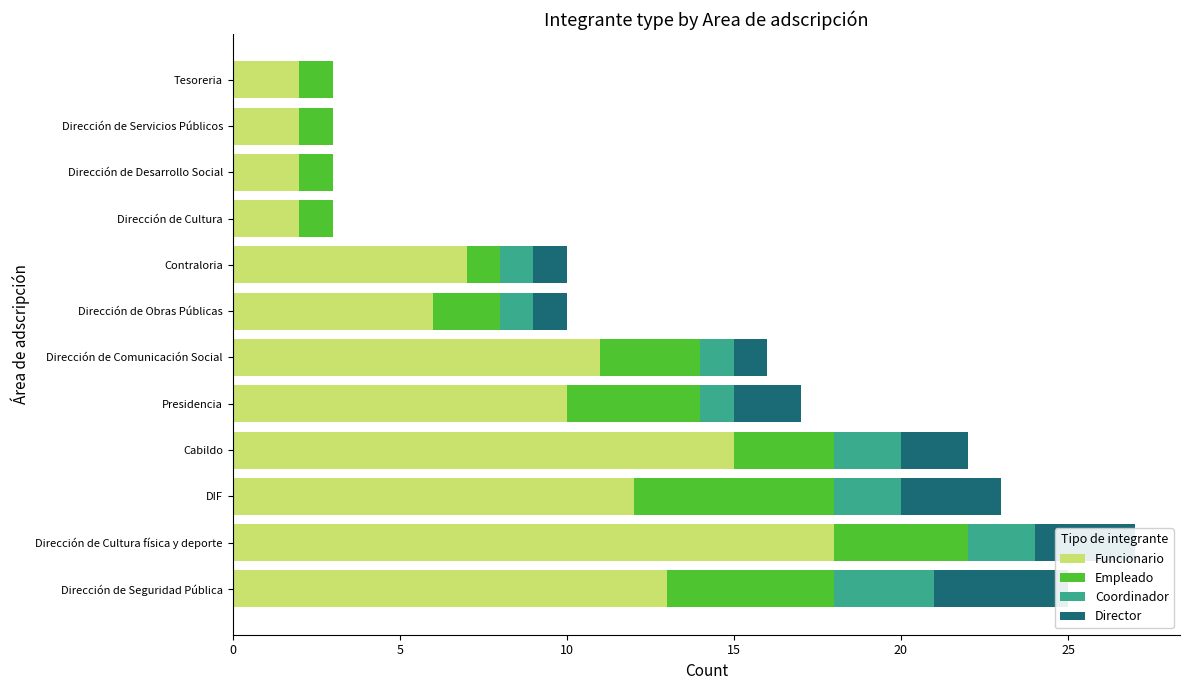

What is the difference between the maximum and minimum values in the Funcionario series?

16